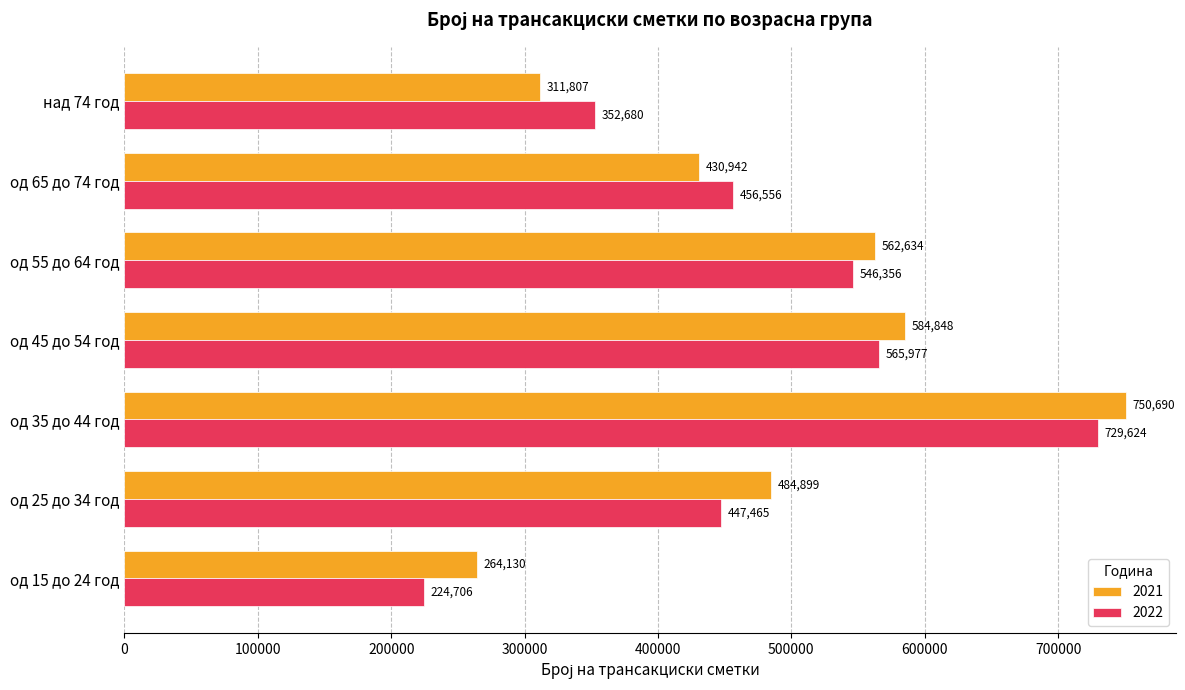

At which category does the chart reach its minimum across all series?

од 15 до 24 год